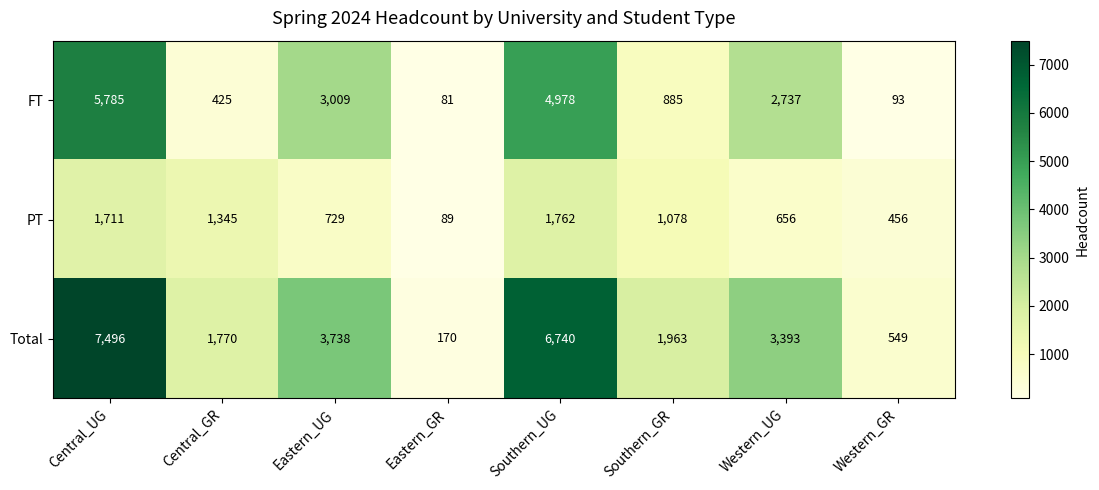

What is the maximum value shown in the chart?

7496